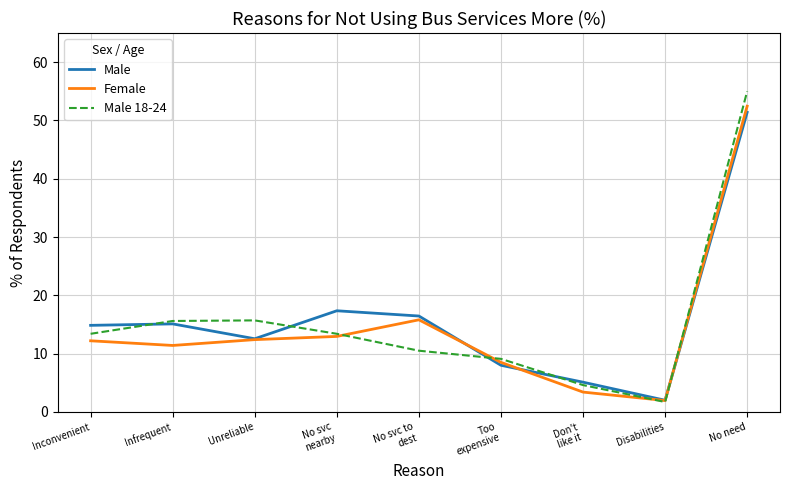

After their last crossing, which series has the higher values: Male or Male 18-24?

Male 18-24